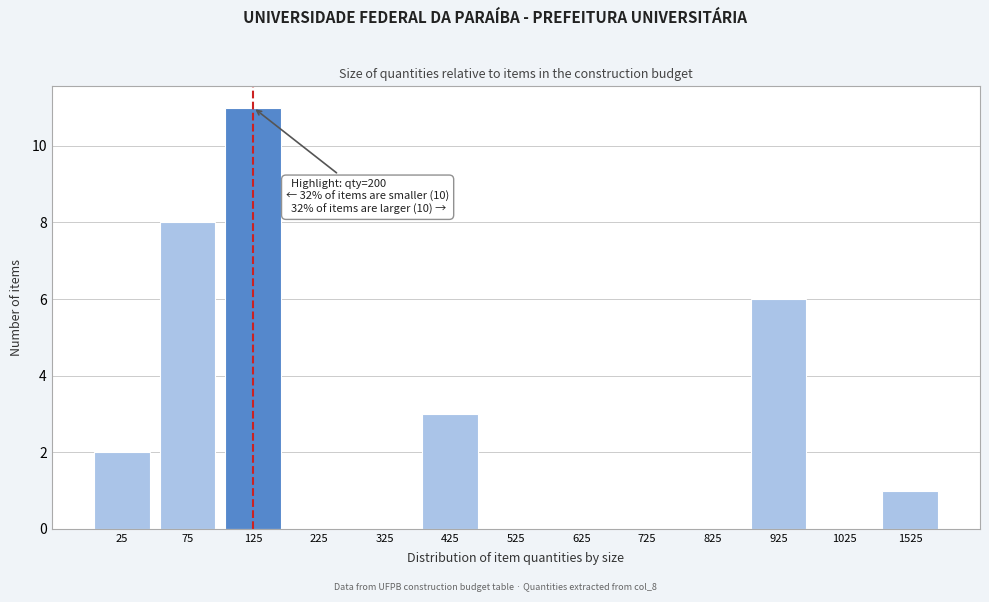

Reading left to right, transcribe all the data shown in this chart.

25=2	75=8	125=11	225=0	325=0	425=3	525=0	625=0	725=0	825=0	925=6	1025=0	1525=1